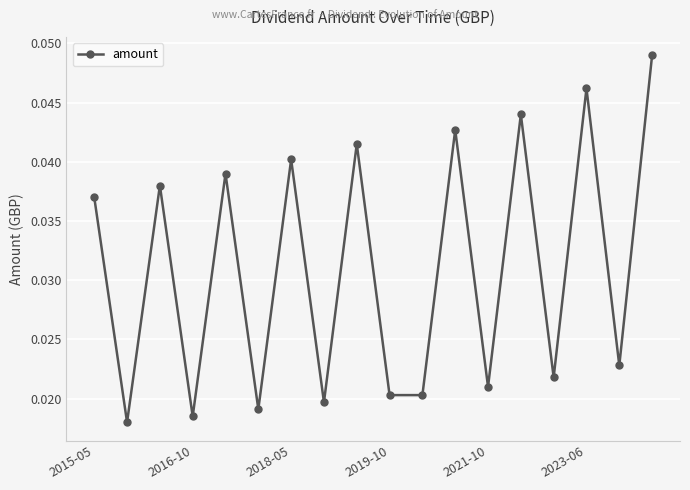

True or false: the data has more than 2 interior local peaks.

True